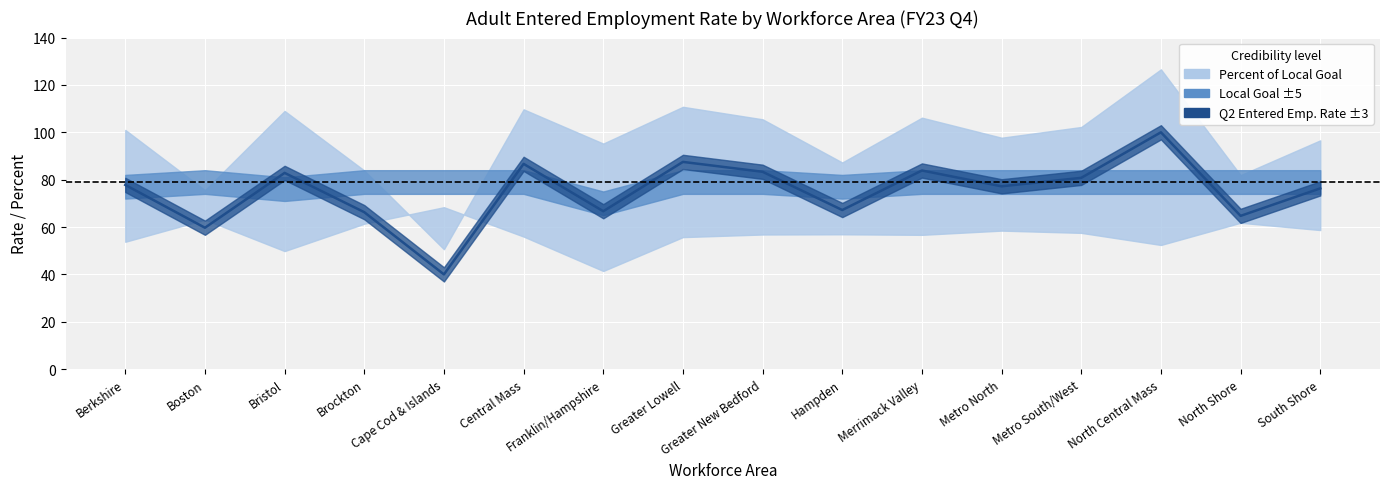

Which series has the widest spread of values?

Percent of Local Goal